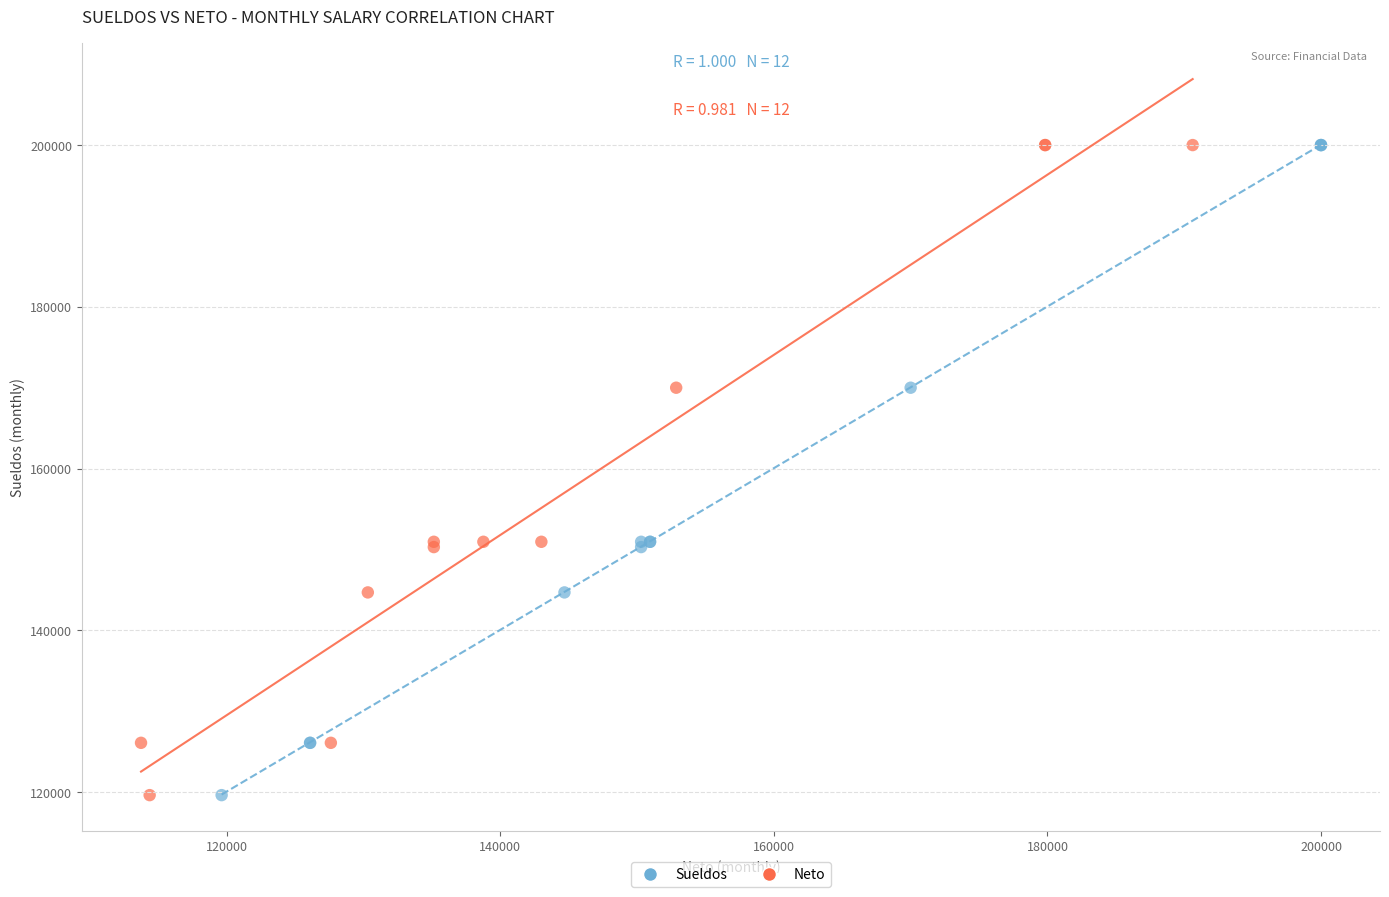

What are all the series names shown in the legend?

Sueldos, Neto